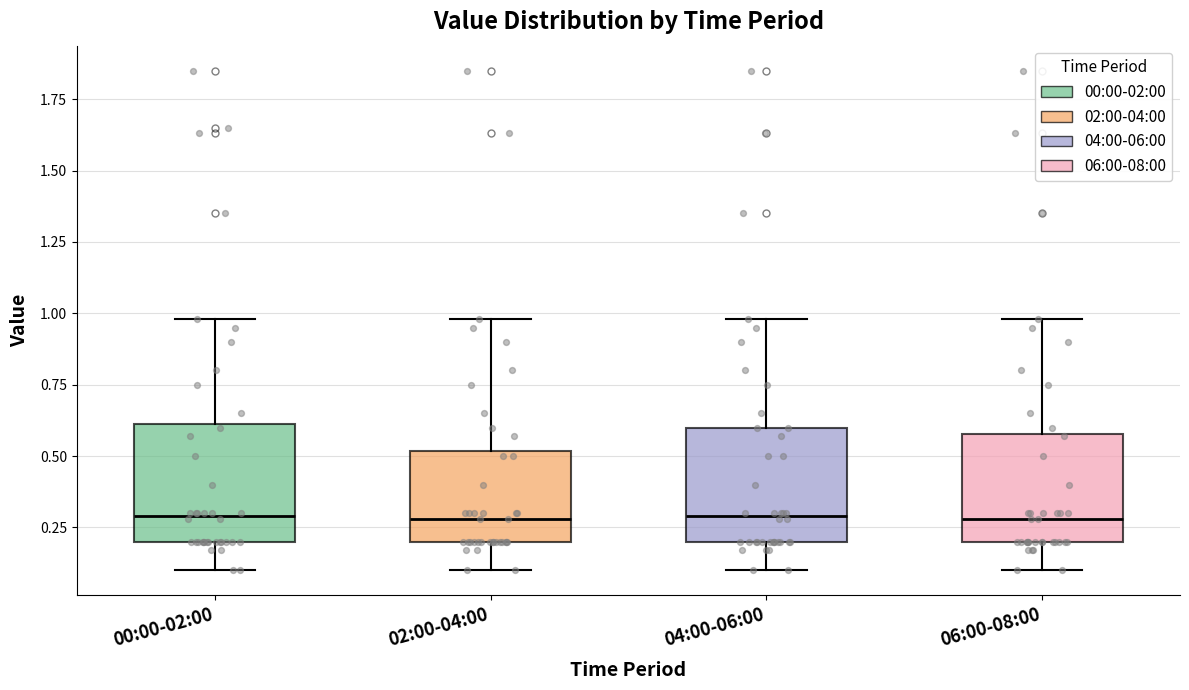

Reading left to right, transcribe this box plot: for each box, give where its median line is, the range the box spans, and where its two whiskers end, as read against the y-axis. The values are not printed on the chart, so give them approximately, as read against the axis.

00:00-02:00: median 0.3, box 0.2 to 0.6, whiskers 0.1 to 1.0
02:00-04:00: median 0.3, box 0.2 to 0.5, whiskers 0.1 to 1.0
04:00-06:00: median 0.3, box 0.2 to 0.6, whiskers 0.1 to 1.0
06:00-08:00: median 0.3, box 0.2 to 0.6, whiskers 0.1 to 1.0